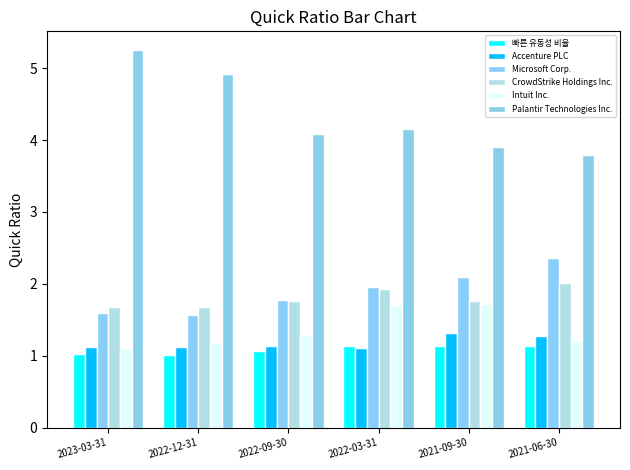

The Palantir Technologies Inc. series shows 3.9 at 2021-09-30. True or false?

True